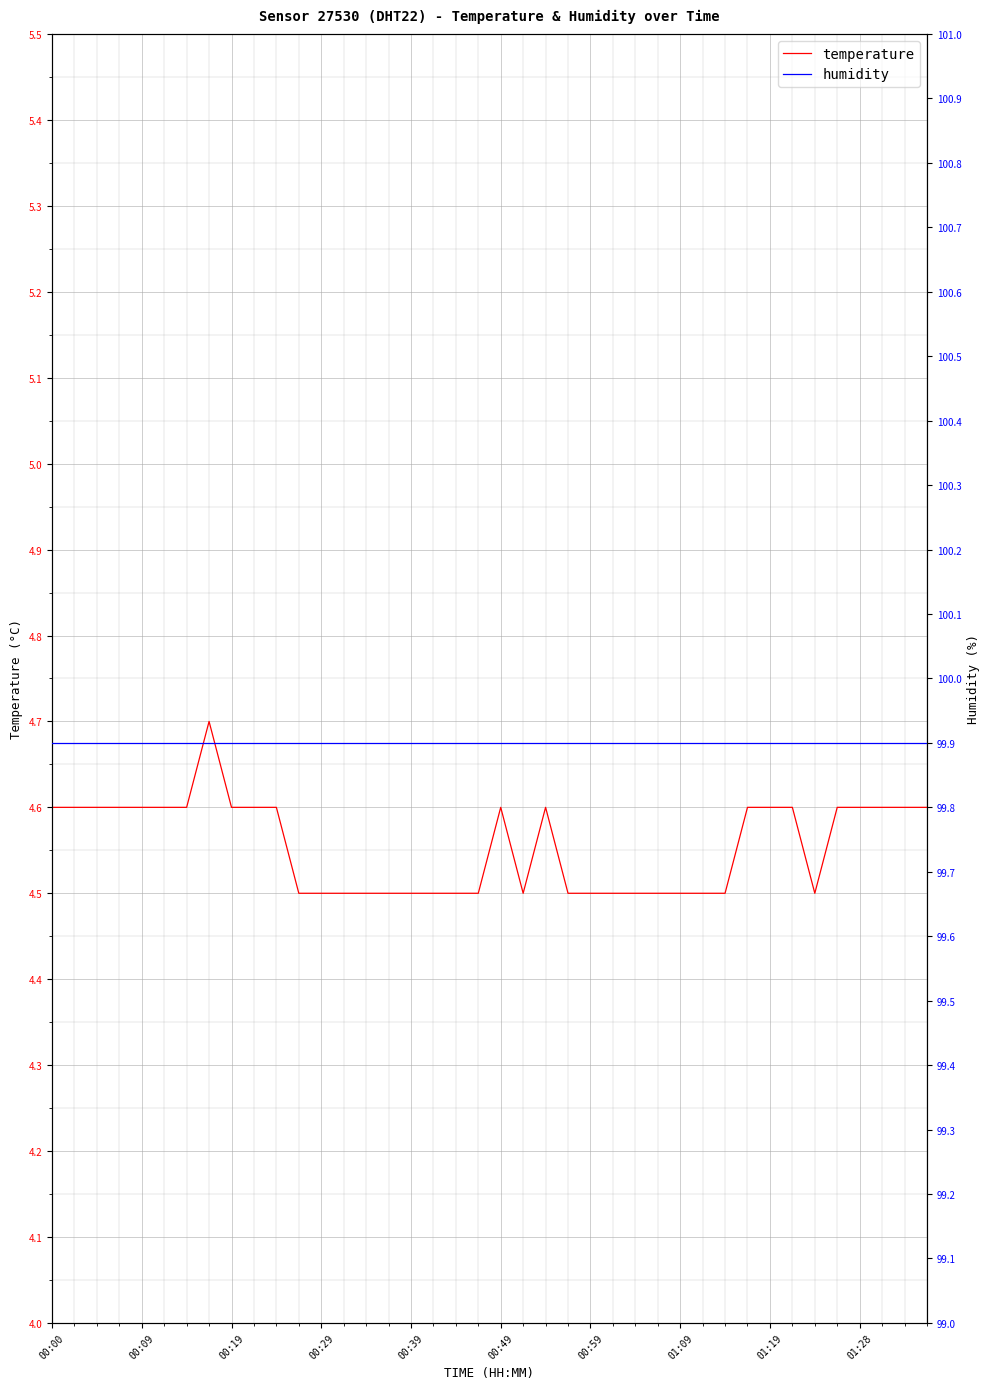

The temperature series shows 8.3 at 01:19. True or false?

False